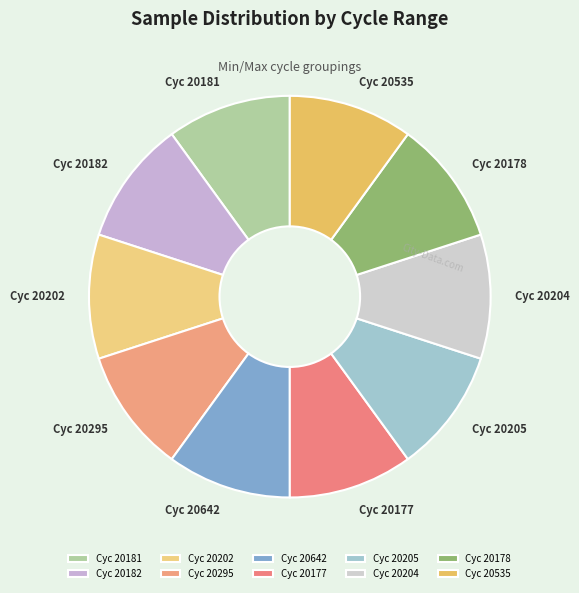

True or false: Cyc 20642 accounts for 18% of the total.

False